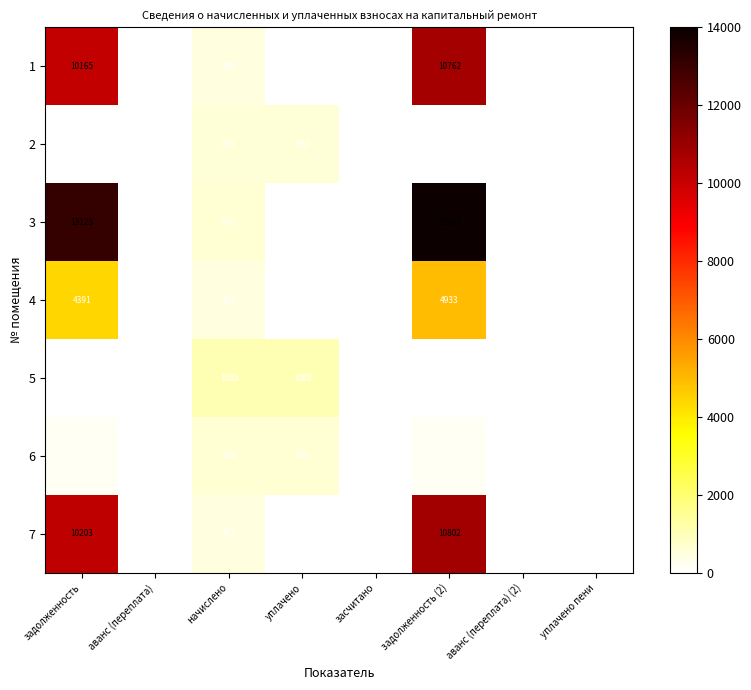

Is it true that 4 equals 6173 at задолженность?

False